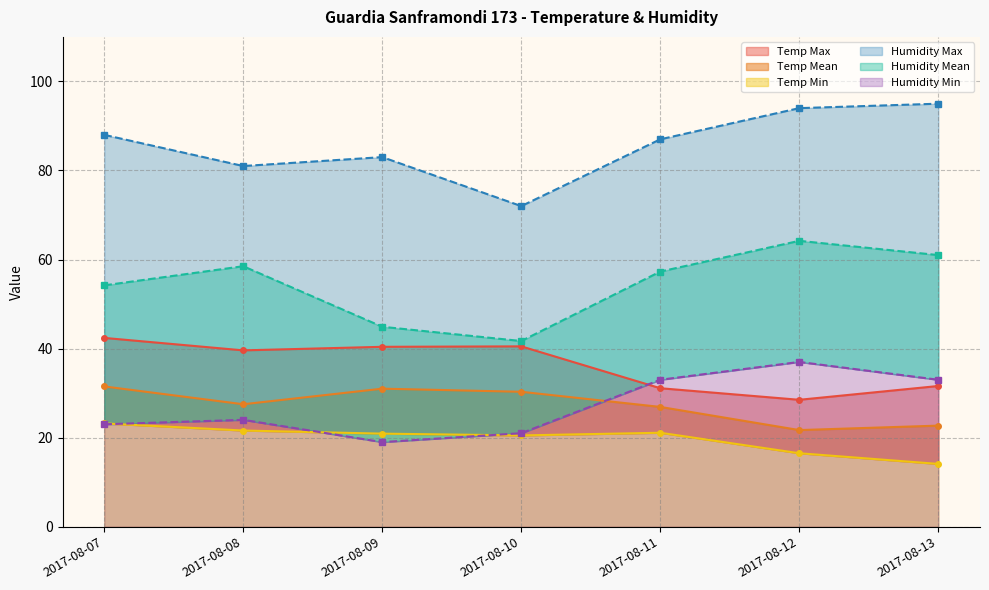

The value of Humidity Mean at 2017-08-12 is 64.2. True or false?

True